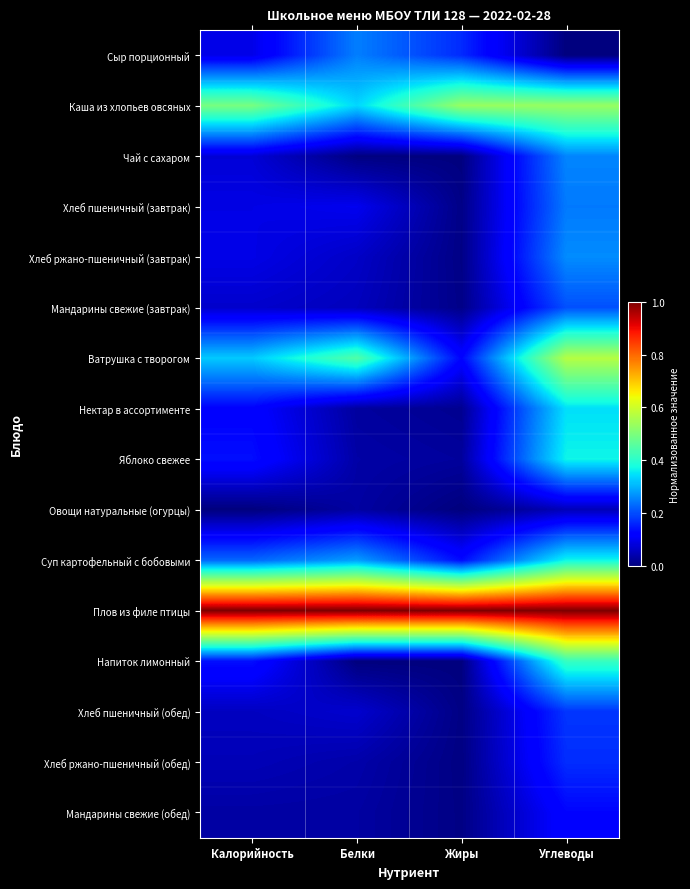

What is the difference between the highest and lowest values at Калорийность?

1.0